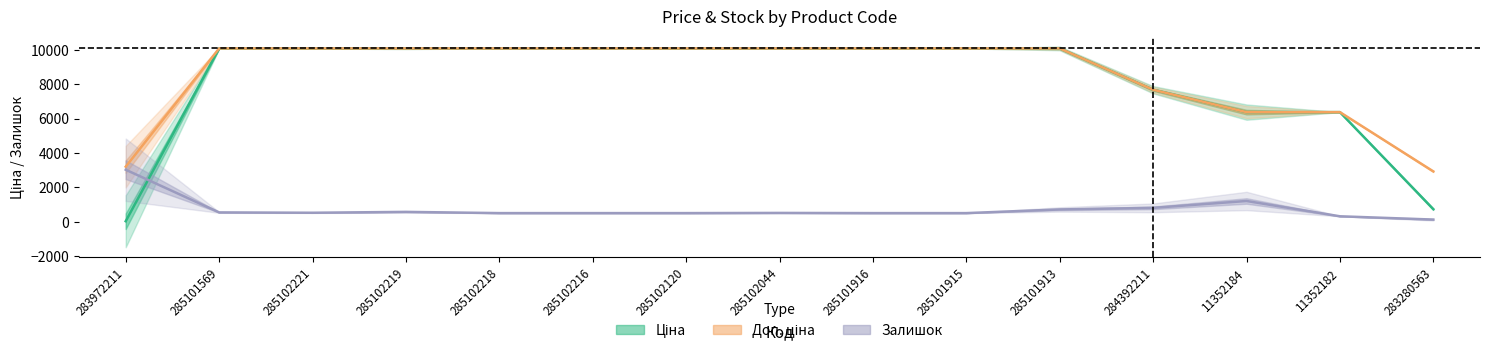

Which category has the lowest value in the Ціна series?

283972211